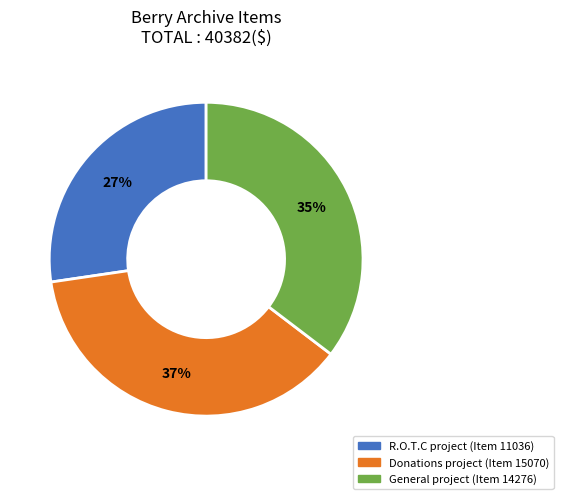

To the nearest percent, what is the difference between the largest and smallest slice percentages?

10%